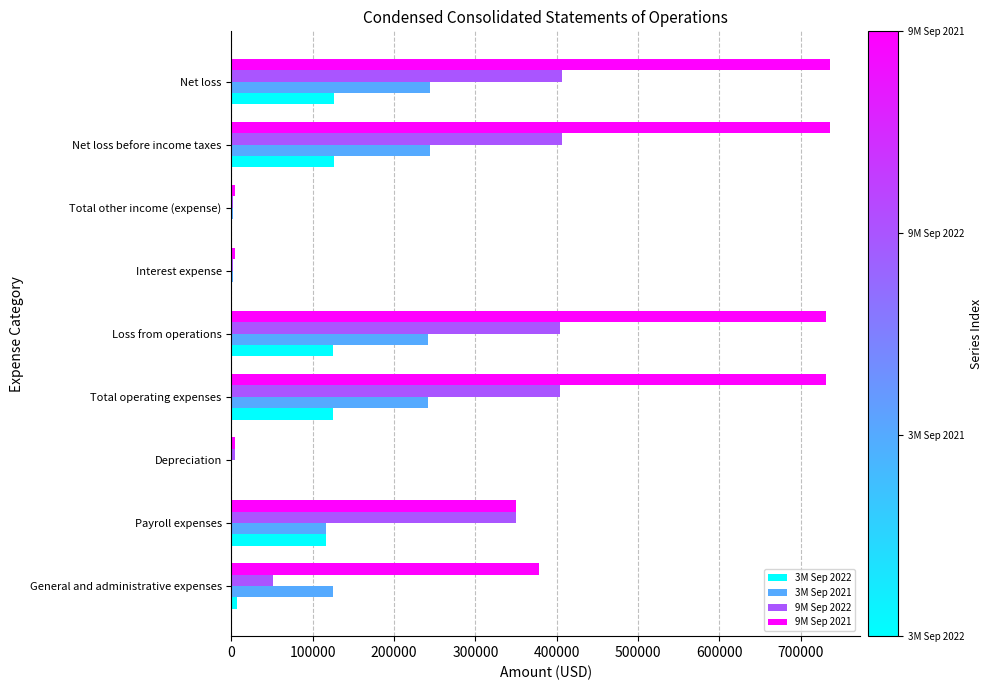

What is the average value of the 3M Sep 2022 series?

69701